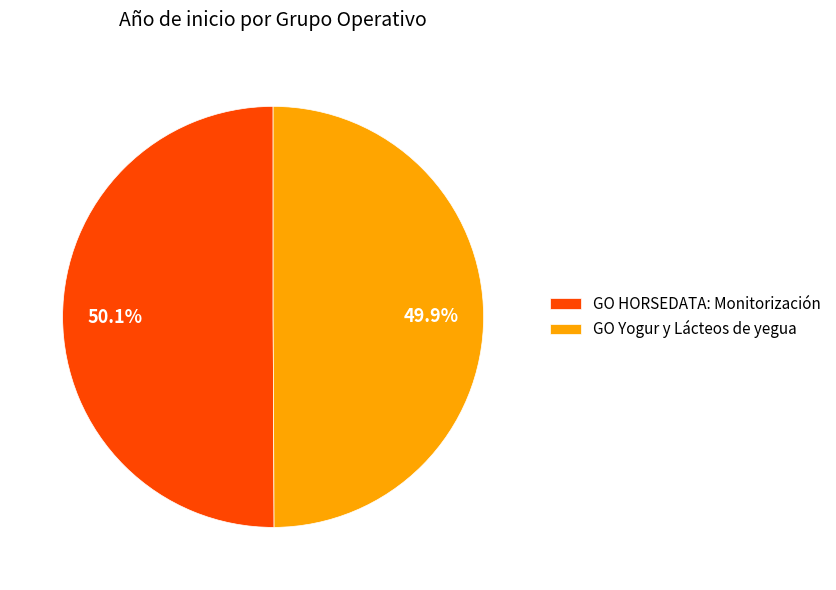

To the nearest percent, what percentage of the pie is GO Yogur y Lácteos de yegua?

50%